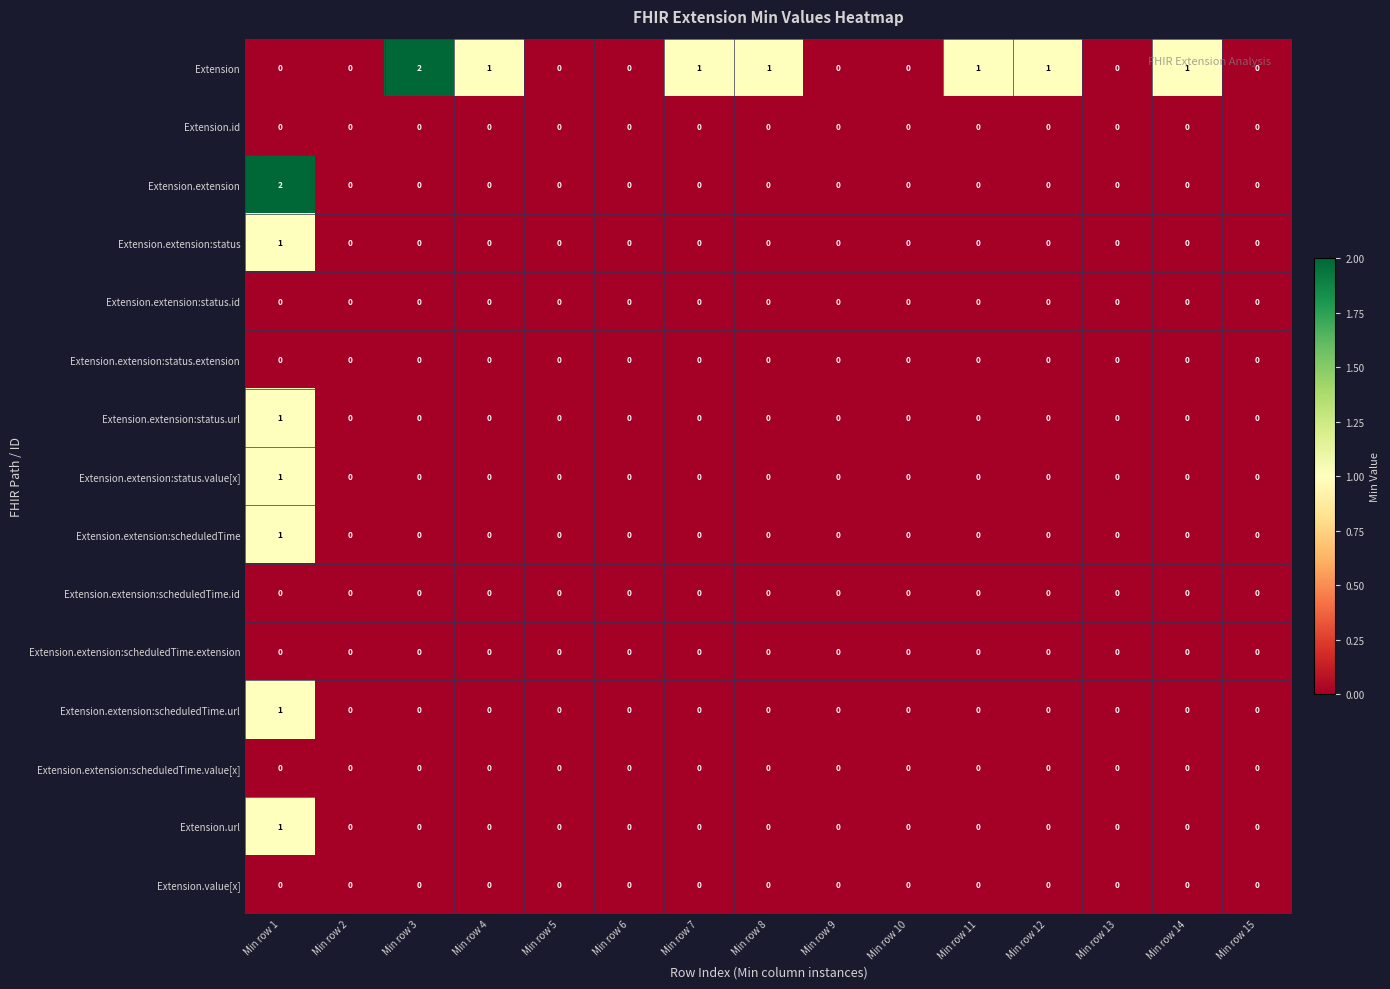

Which series has the largest total across all categories?

Extension